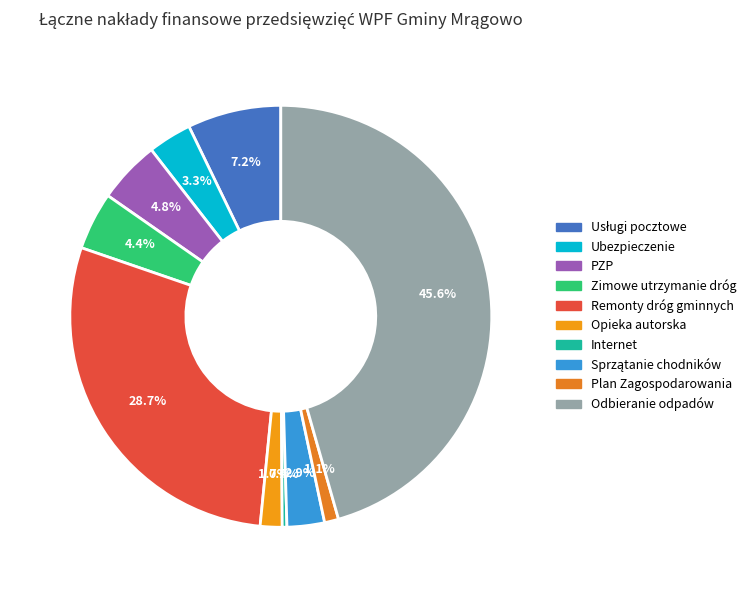

How many segments does this pie chart have?

10